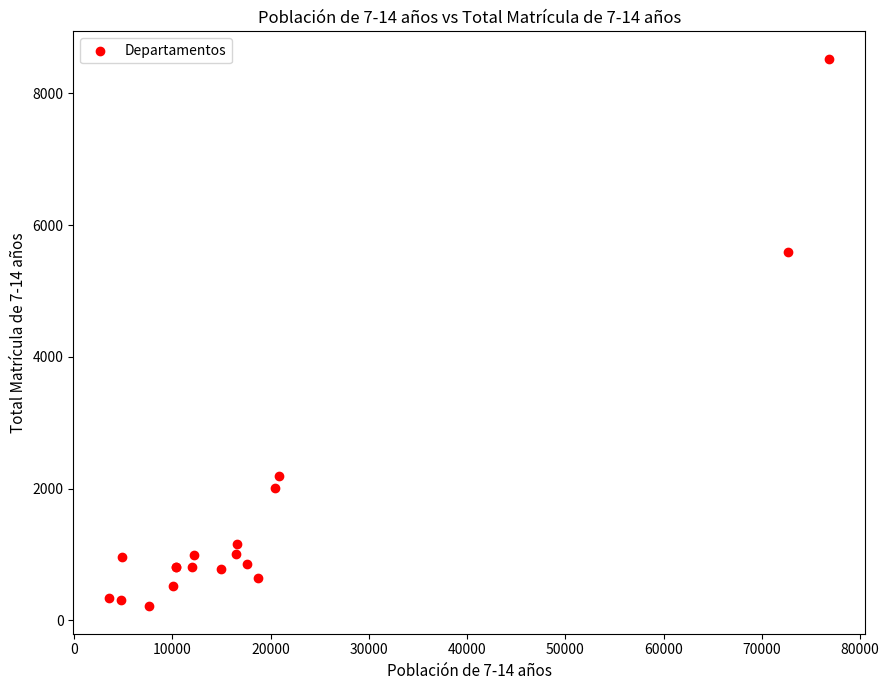

What Y value in the scatter plot is closest to 4369?

5595